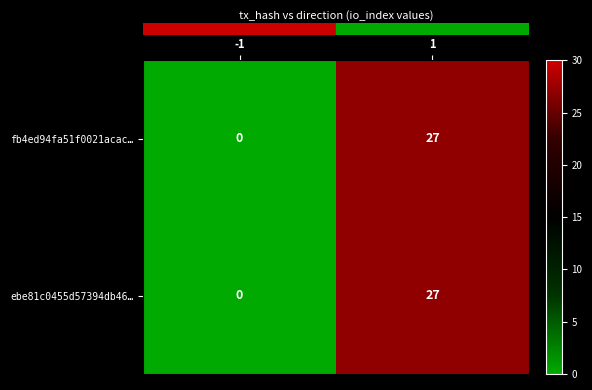

List the labels in order of fb4ed94fa51f0021acac… value, smallest first.

-1, 1